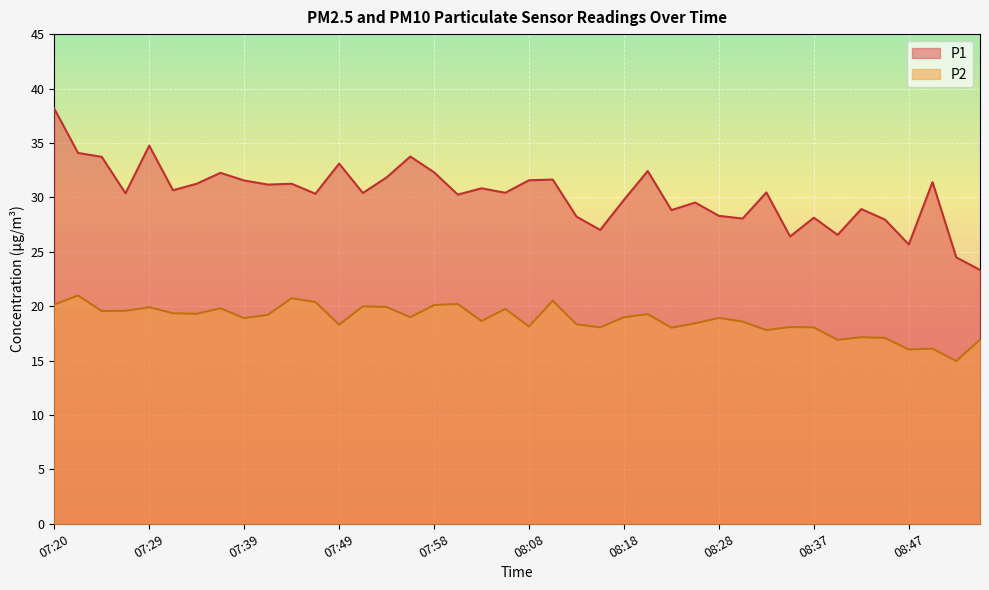

Which label corresponds to the smallest value in the chart?

08:52